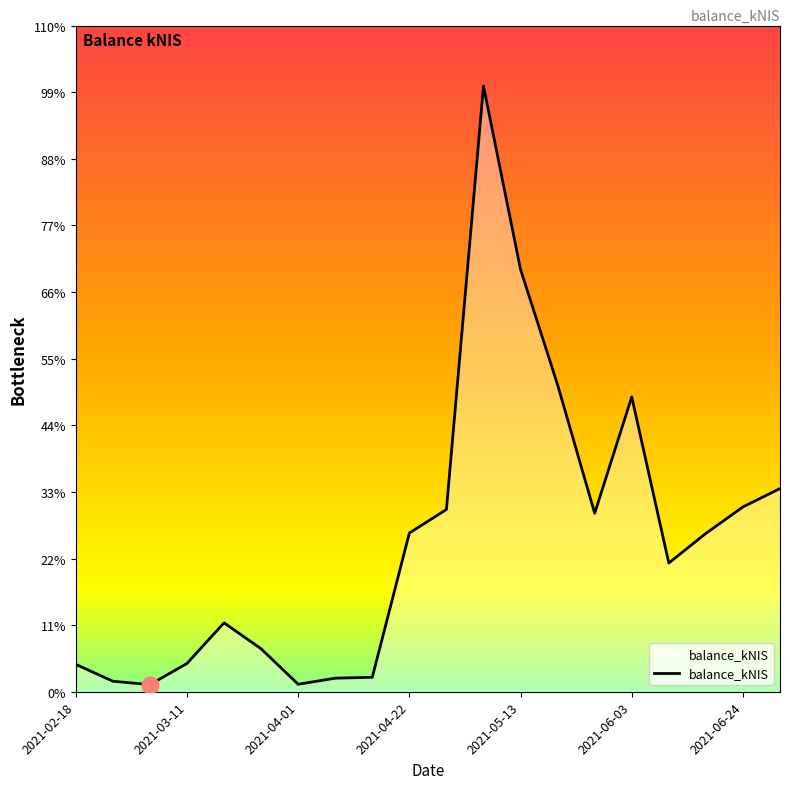

List the labels in order of value, largest first.

11, 12, 13, 15, 19, 18, 10, 14, 9, 17, 16, 2021-05-13, 2021-06-03, 2021-04-22, 2021-02-18, 8, 7, 2021-03-11, 2021-06-24, 2021-04-01